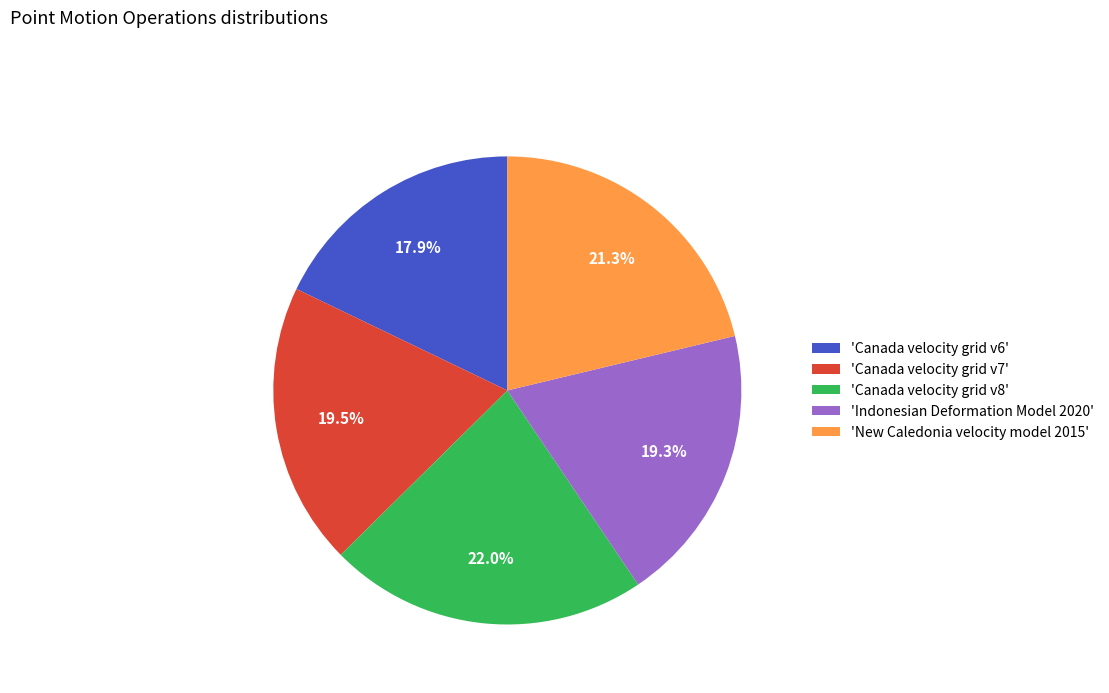

Is there any slice that represents more than half of the pie?

No